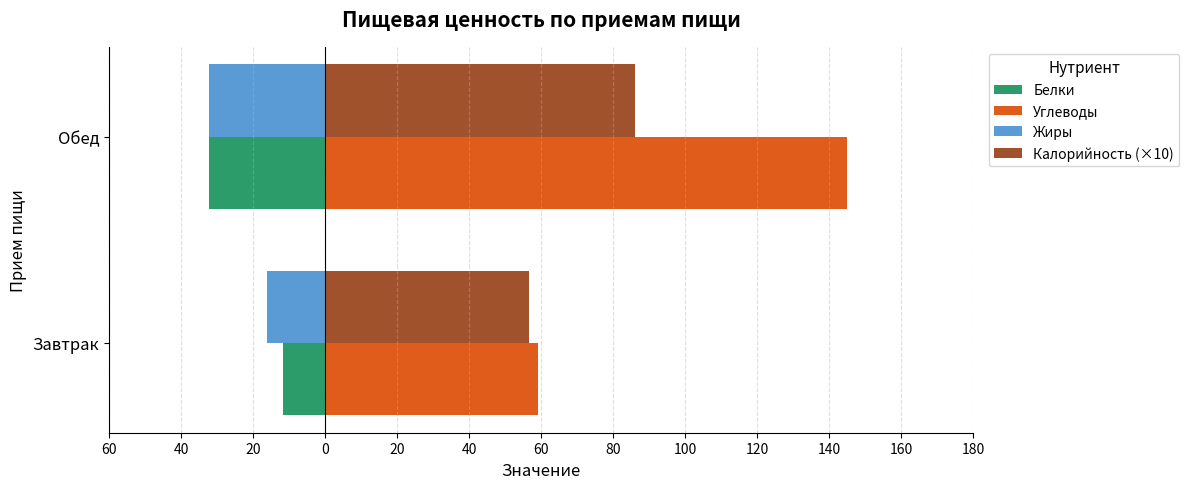

What are all the series names shown in the legend?

Белки, Углеводы, Жиры, Калорийность (×10)